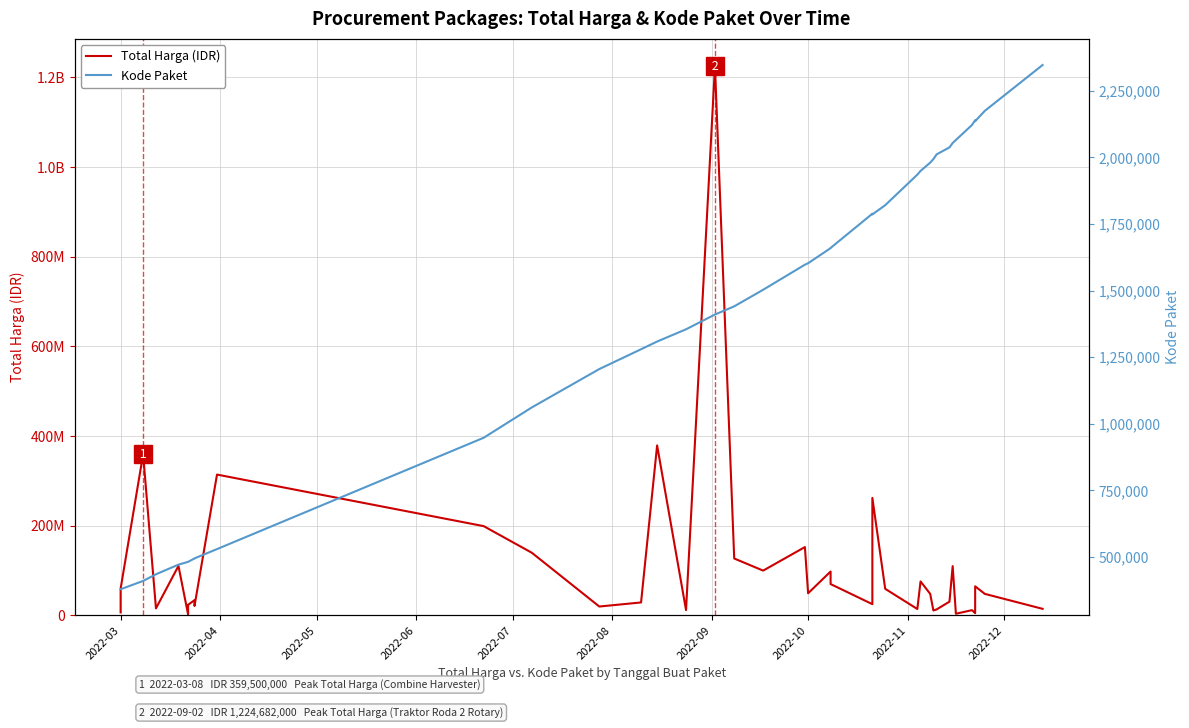

In Total Harga (IDR), how many points are lower than both neighbors (excluding endpoints)?

12